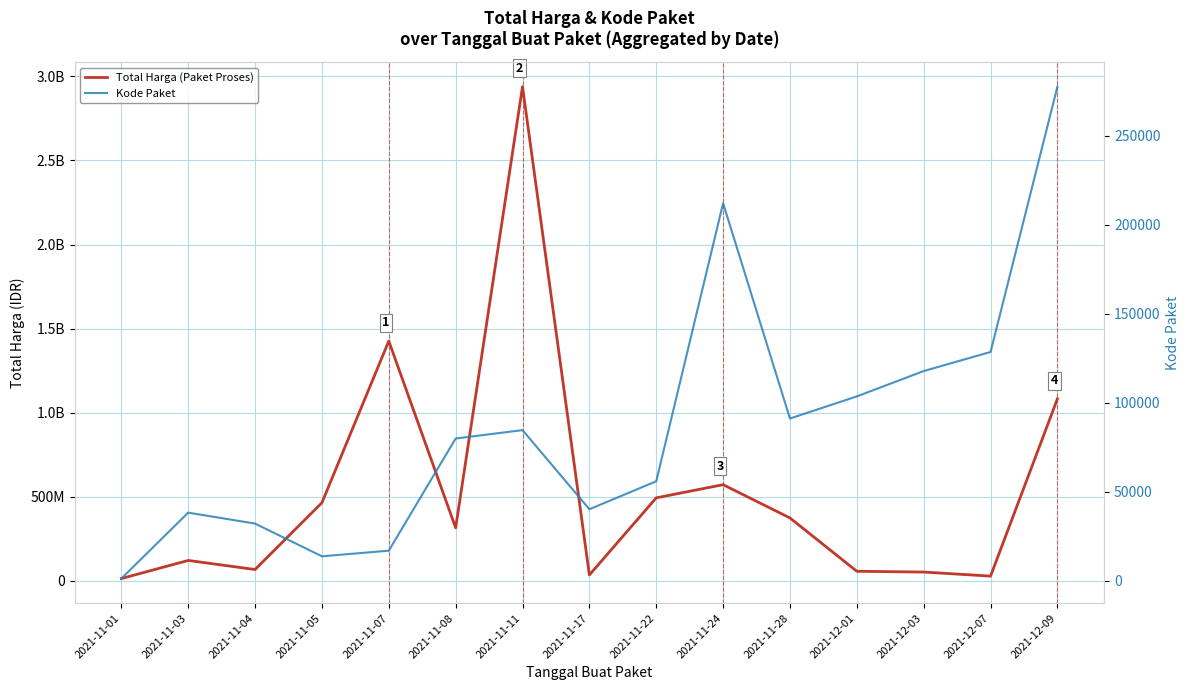

Rank the categories by Total Harga (Paket Proses) value from highest to lowest.

2021-11-11, 2021-11-07, 2021-12-09, 2021-11-24, 2021-11-22, 2021-11-05, 2021-11-28, 2021-11-08, 2021-11-03, 2021-11-04, 2021-12-01, 2021-12-03, 2021-11-17, 2021-12-07, 2021-11-01